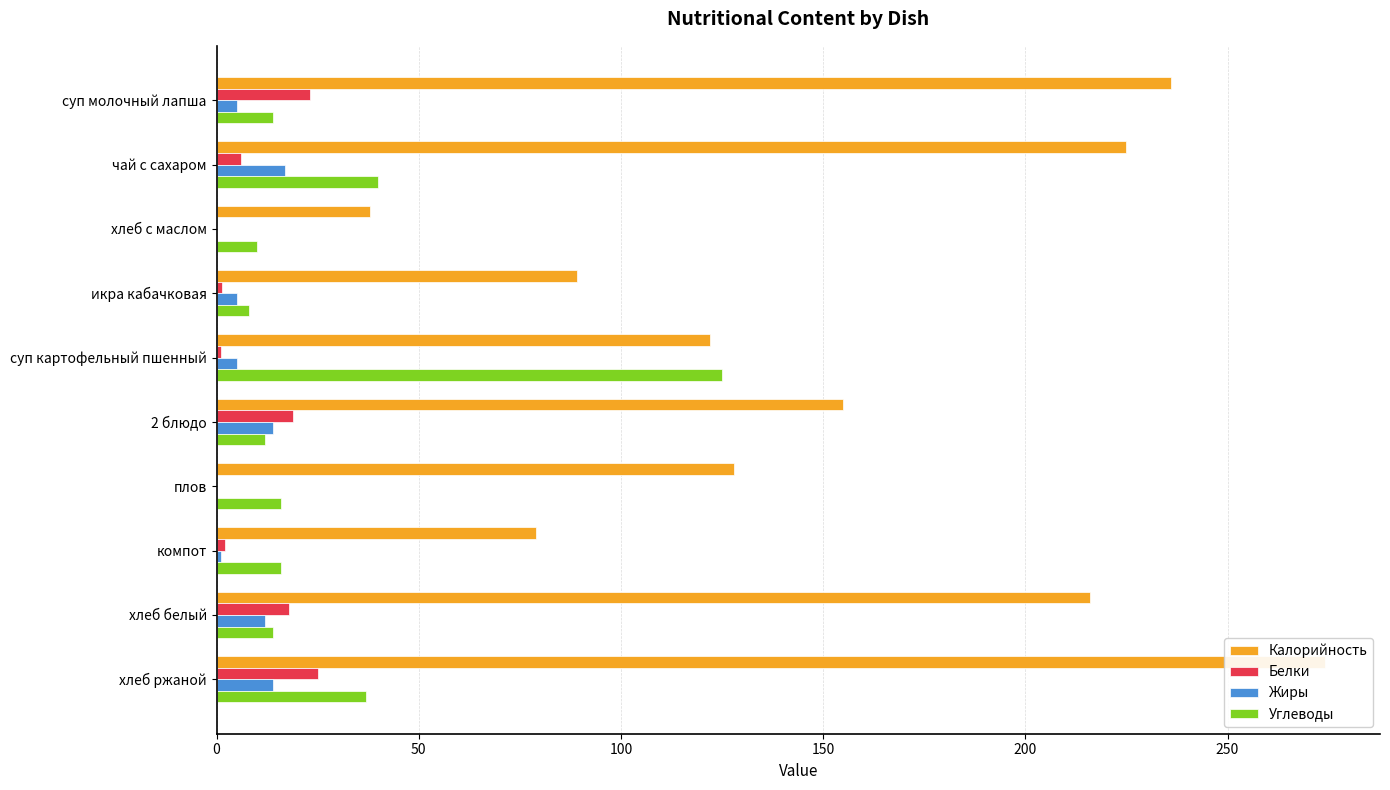

Is it true that Белки equals 6.0 at чай с сахаром?

True